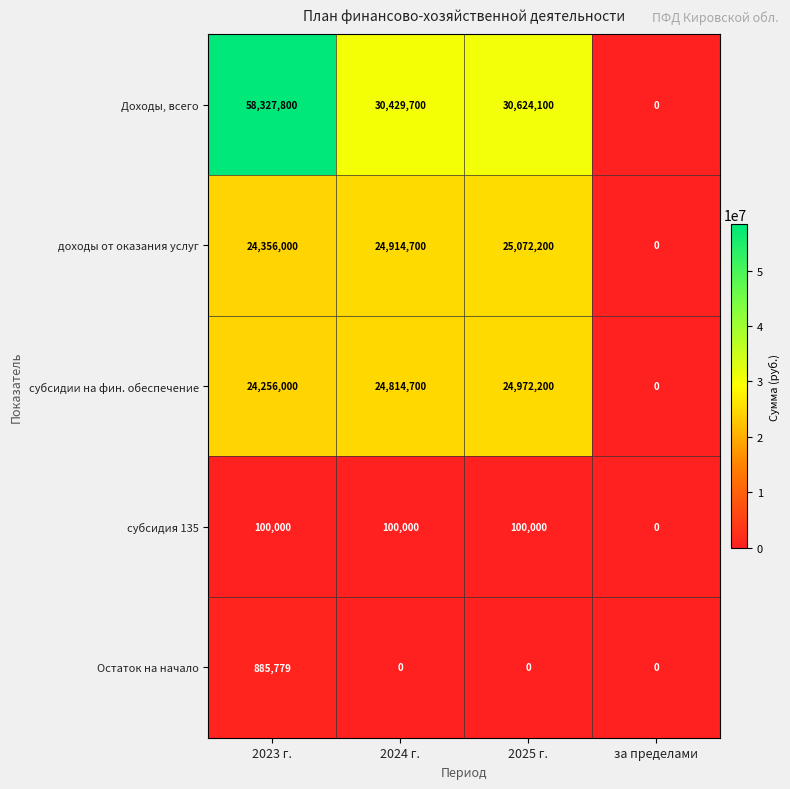

True or false: доходы от оказания услуг has a value of 42531680 at 2025 г..

False